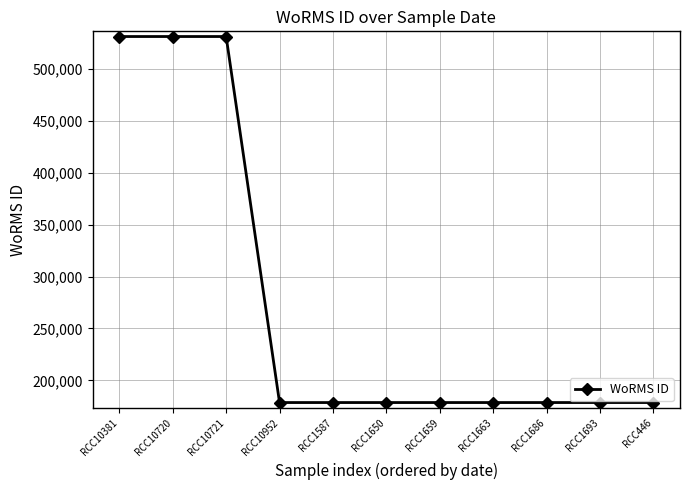

Approximately how many times larger is the value at RCC10721 compared to RCC1663?

3.0